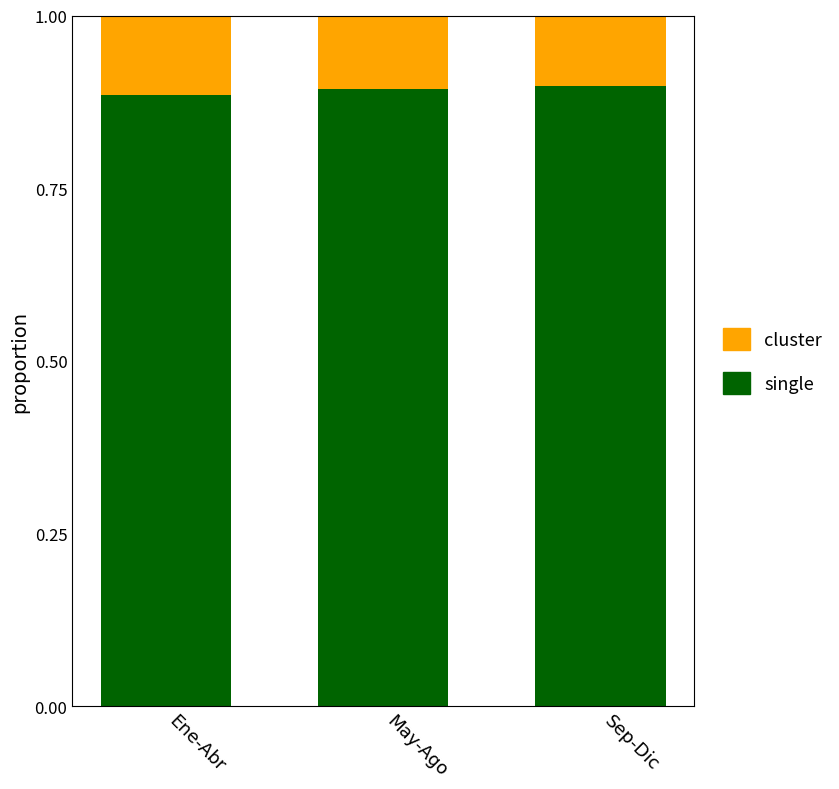

Does the chart contain any negative values?

No